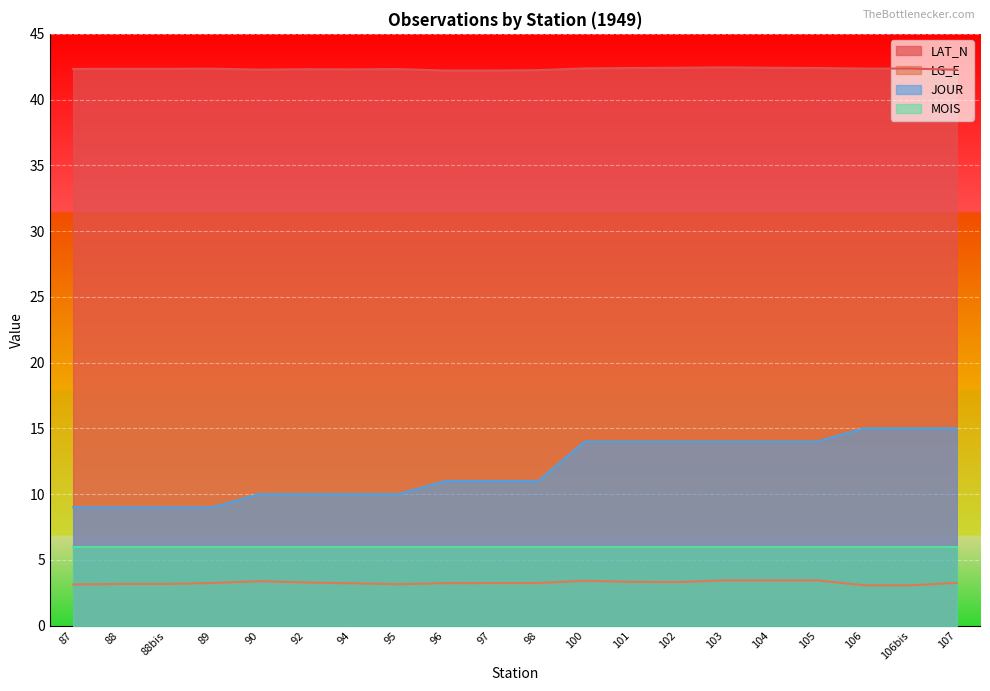

Where is the first local maximum for LG_E?

90